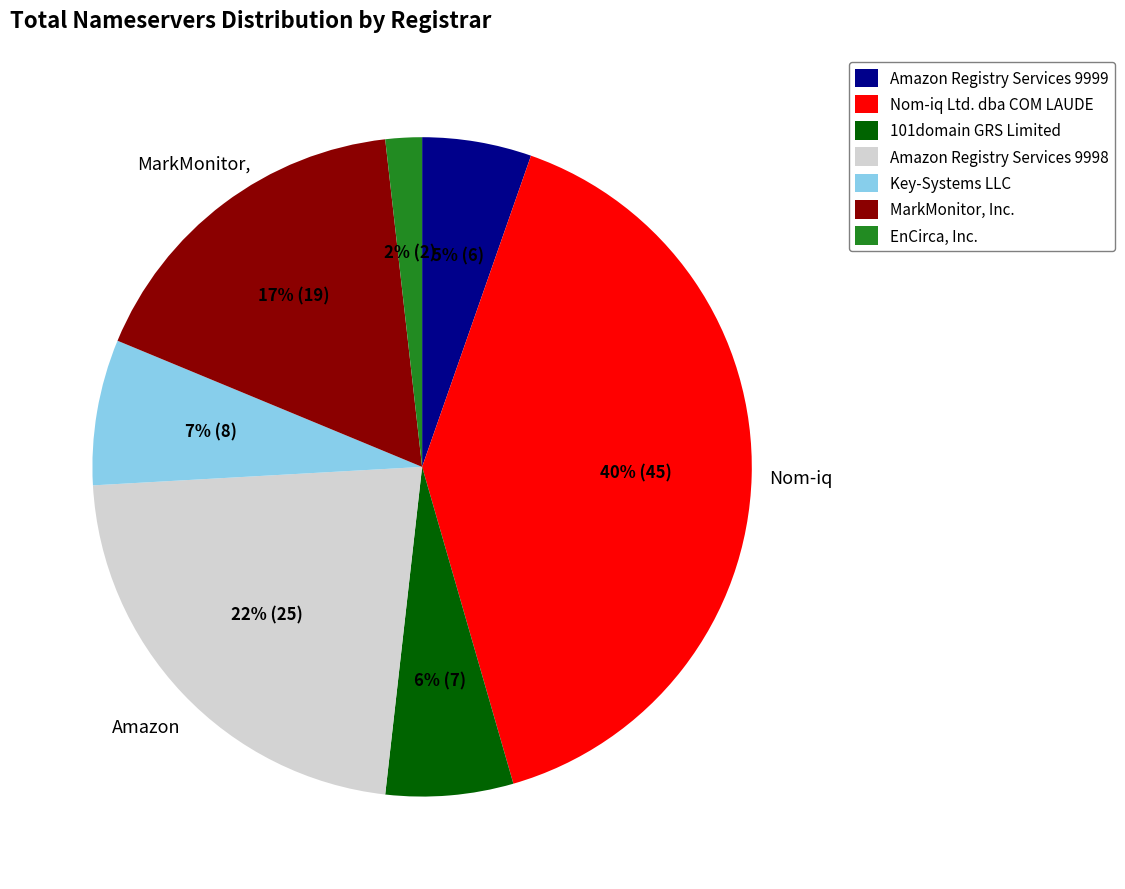

Is it true that EnCirca, Inc. is 2% of the pie?

True